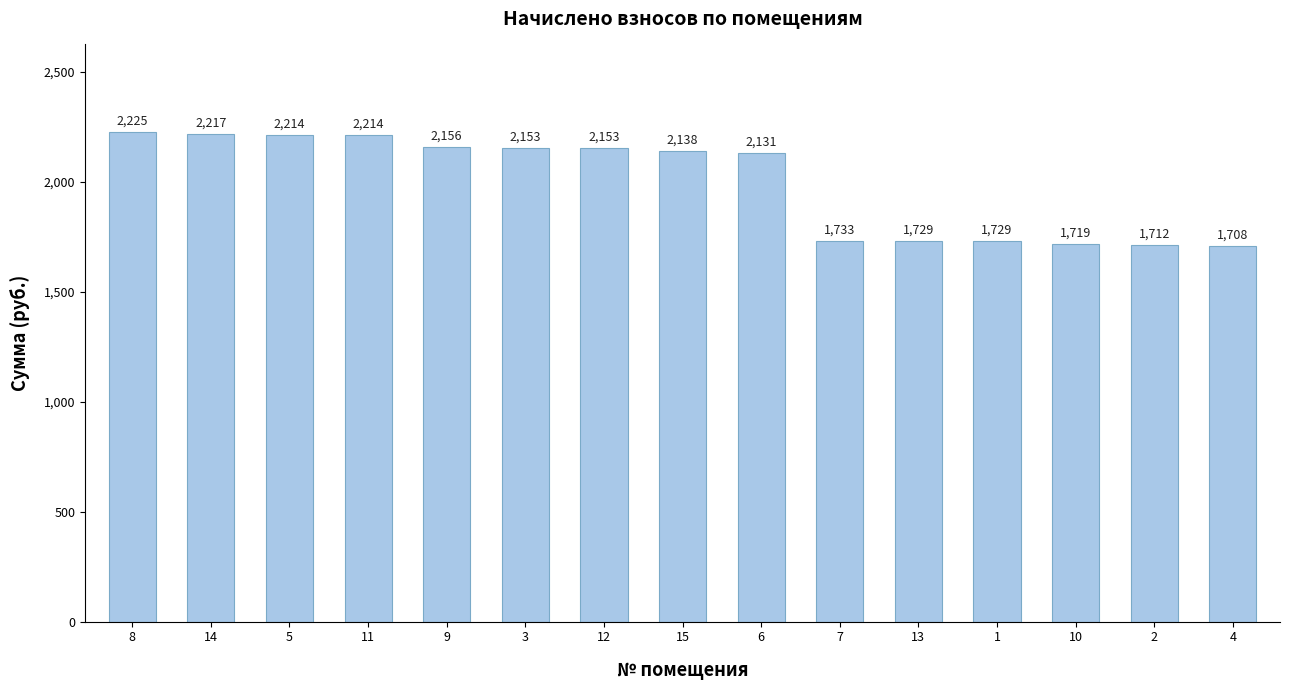

How many values are below 2138?

7